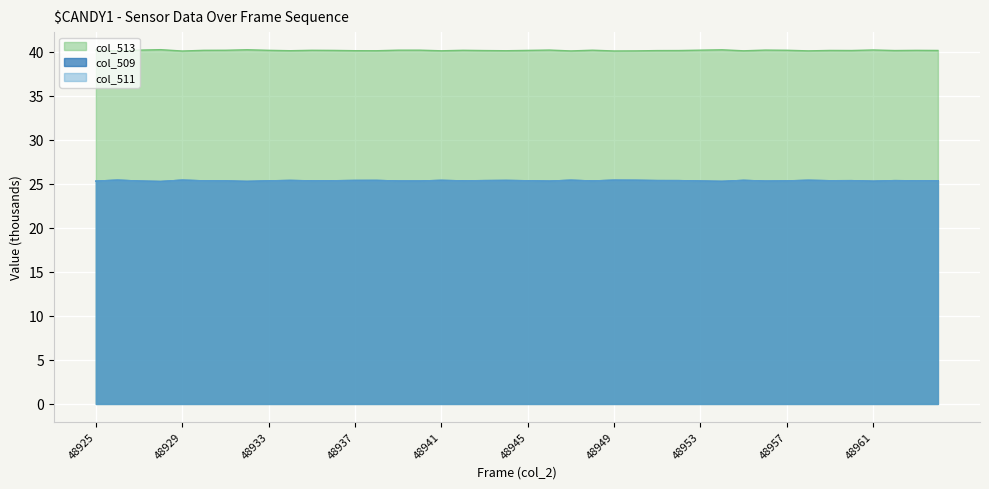

The col_511 series shows 40.5 at 48964. True or false?

False